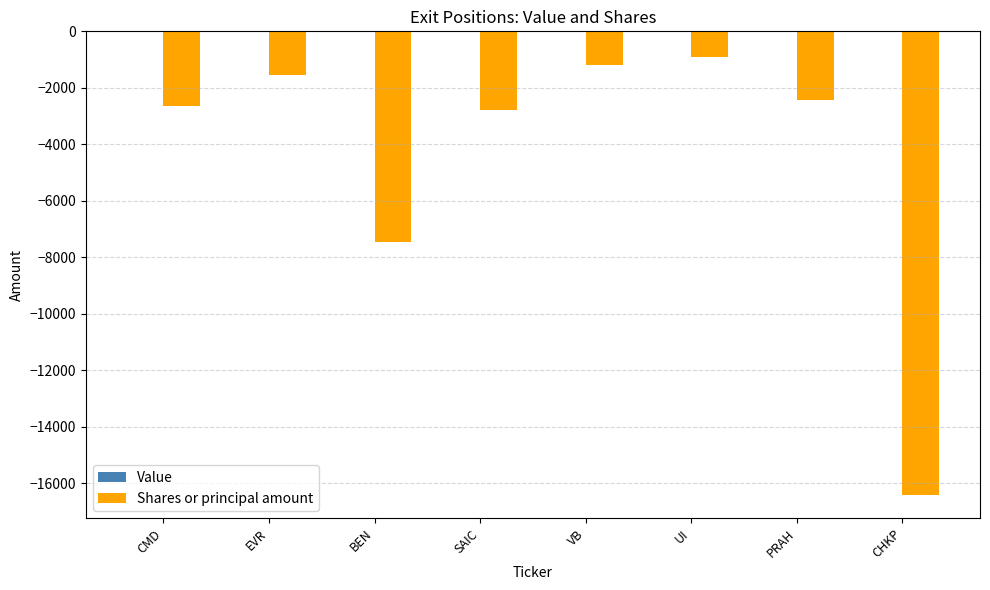

Are the bars horizontal?

No